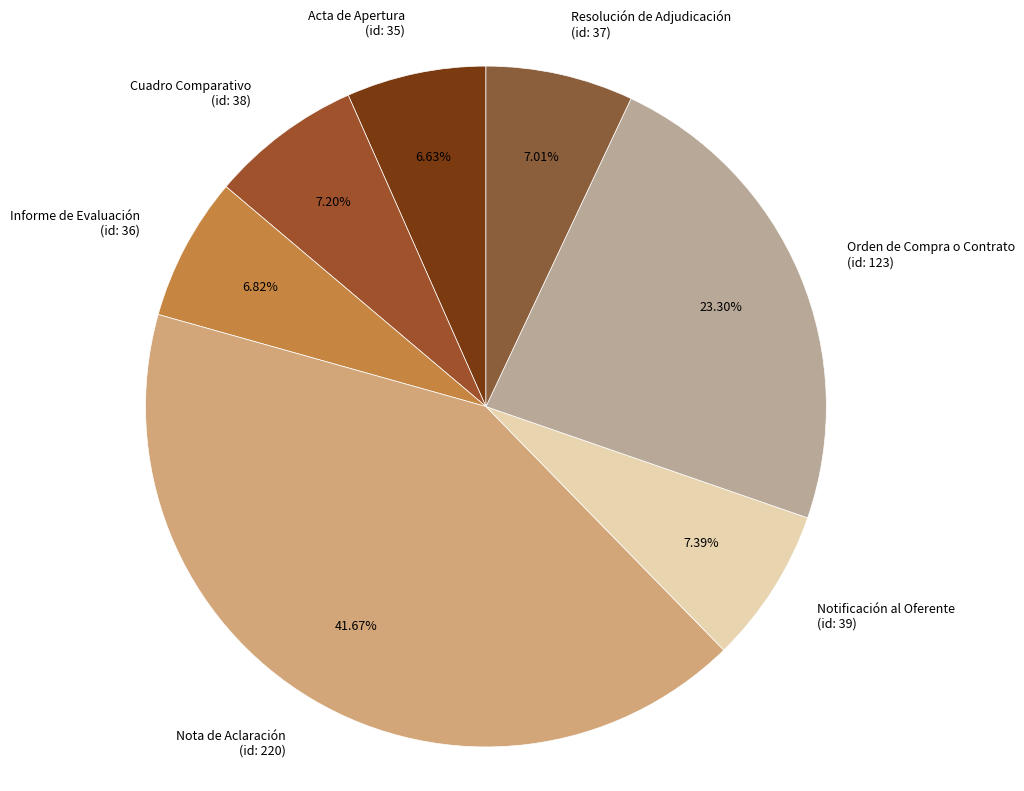

What is the ratio of the value at Informe de Evaluación (id: 36) to the value at Acta de Apertura (id: 35)?

1.0